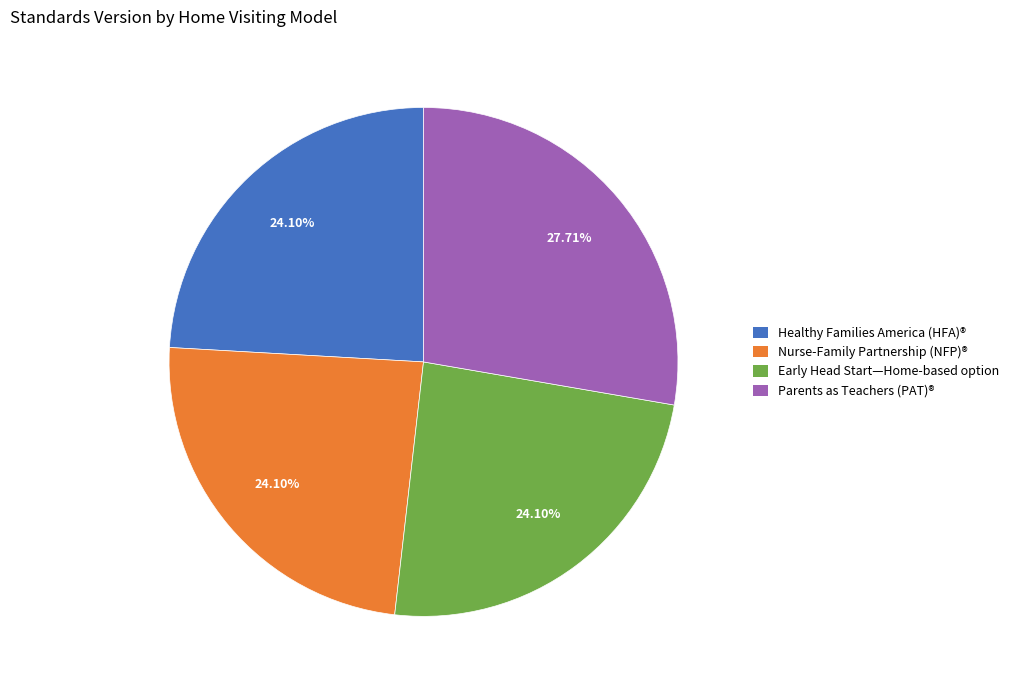

Count the number of slices in the pie.

4